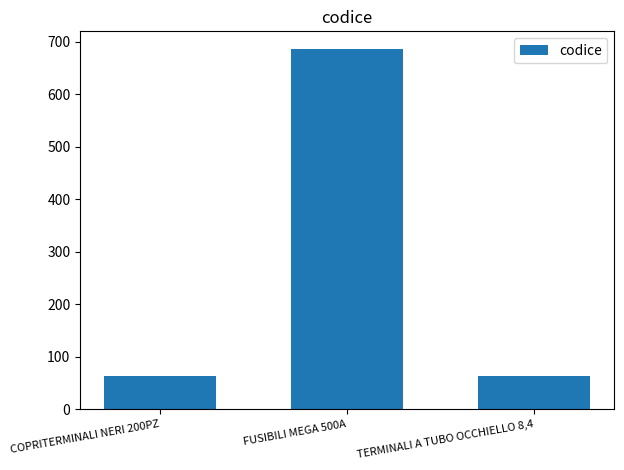

What position from the right is COPRITERMINALI NERI 200PZ?

3